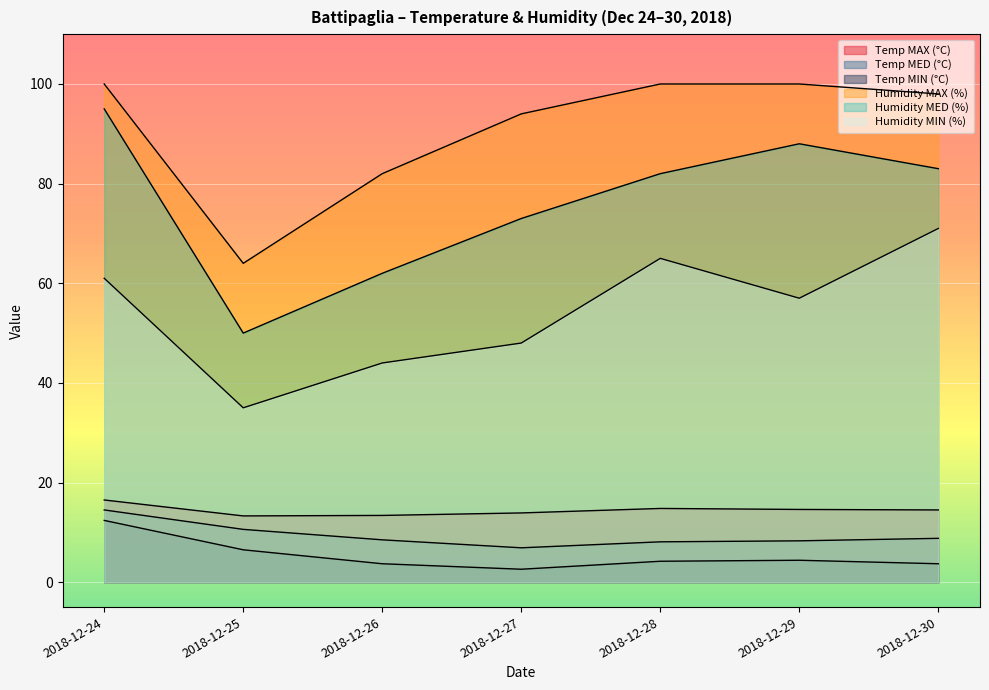

Is it true that Humidity MED (%) equals 112.7 at 2018-12-28?

False